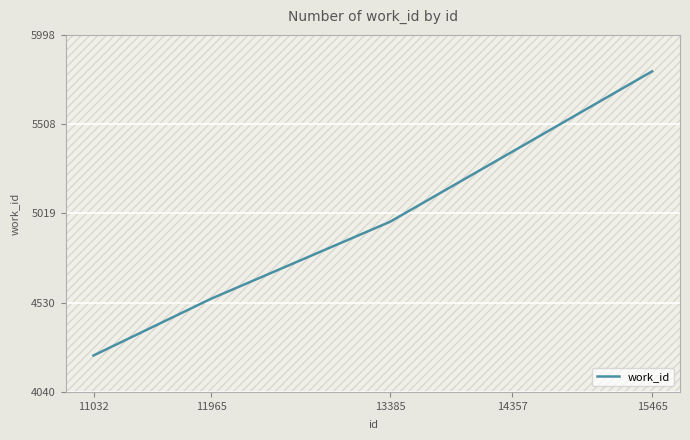

Rank the categories by value from highest to lowest.

15465, 14357, 13385, 11965, 11032